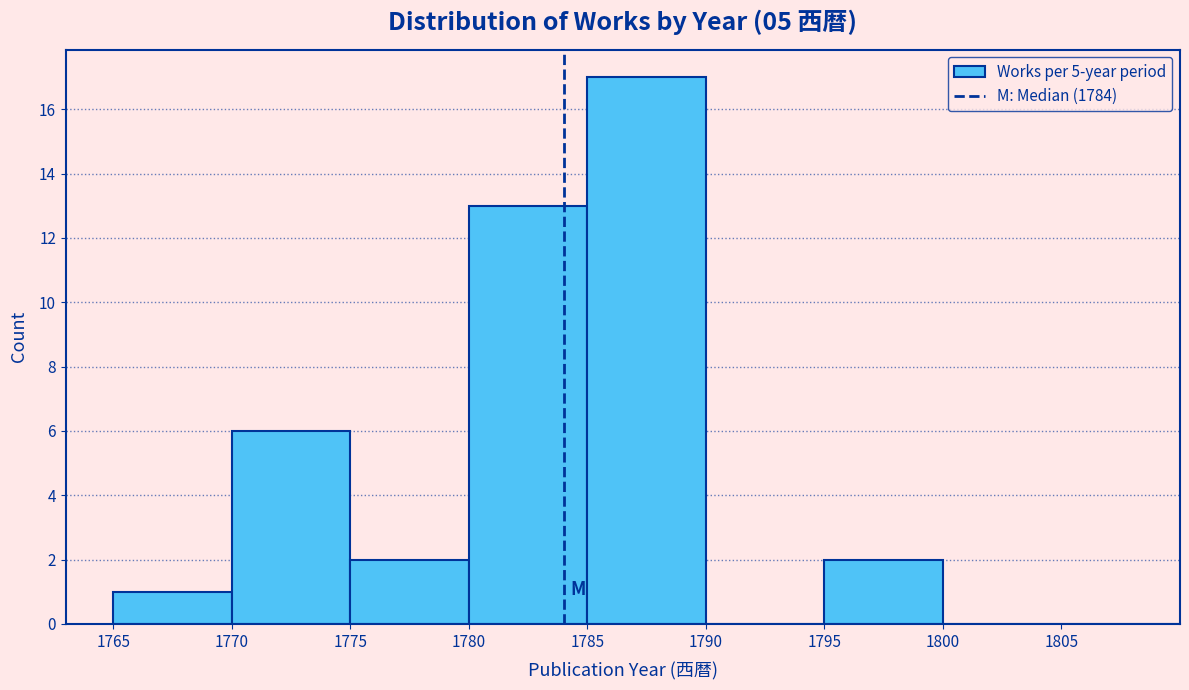

Reading left to right, list every bar in this chart as the range it spans on the x-axis followed by its height. The values are not printed on the chart, so give them approximately, as read against the axis.

1765 to 1770: 1
1770 to 1775: 6
1775 to 1780: 2
1780 to 1785: 13
1785 to 1790: 17
1790 to 1795: 0
1795 to 1800: 2
1800 to 1805: 0
1805 to 1810: 0